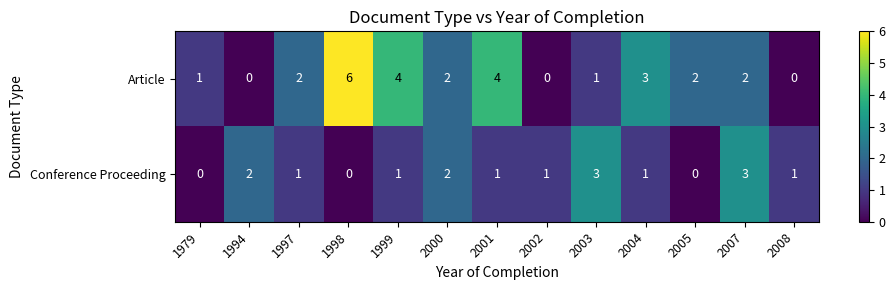

Reading right to left, list all the values displayed in this chart.

Article: 0	2	2	3	1	0	4	2	4	6	2	0	1
Conference Proceeding: 1	3	0	1	3	1	1	2	1	0	1	2	0